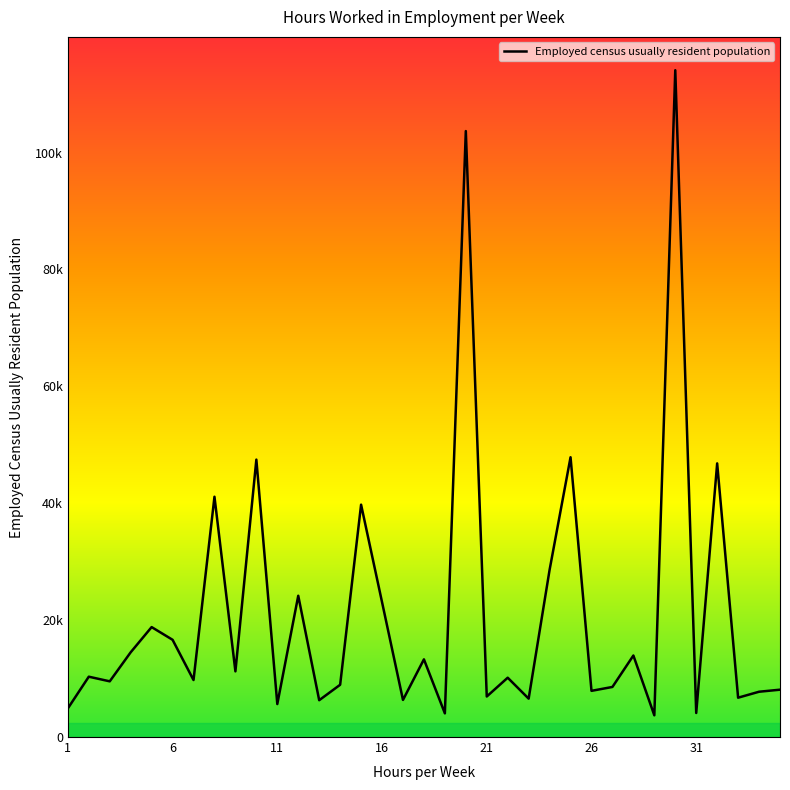

True or false: the data has more than 0 interior local peaks.

True